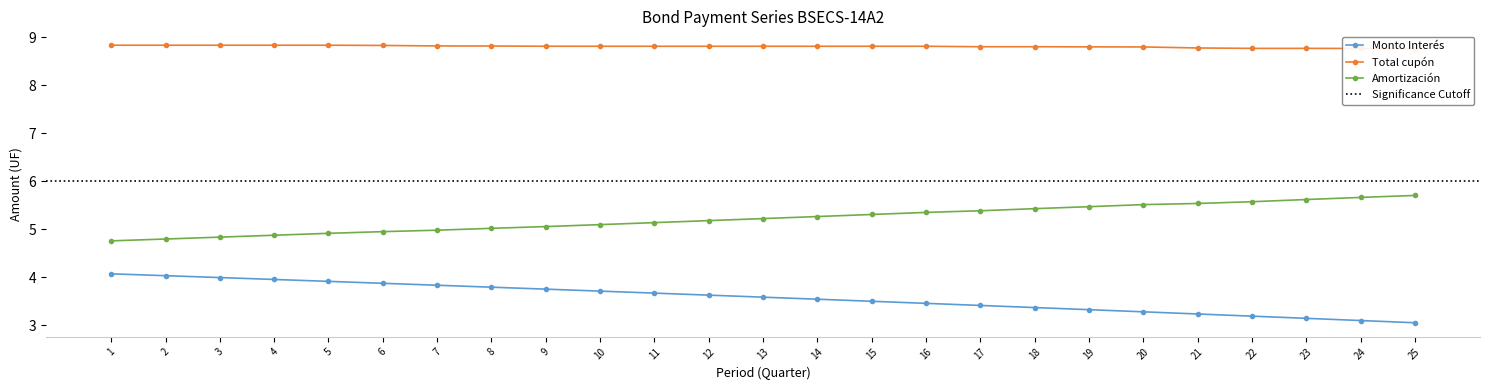

What is the sum of the Amortización values at 1 and 6?

9.7